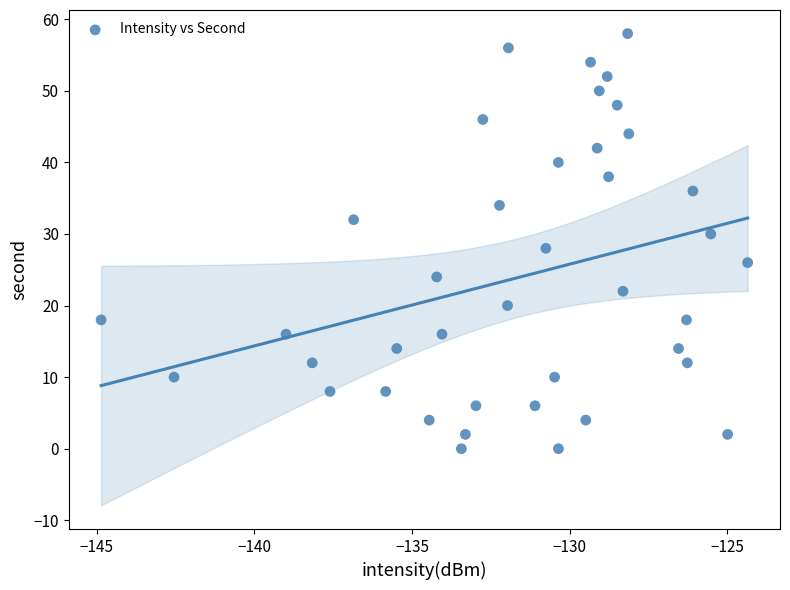

What is the range of Y values (max minus min)?

58